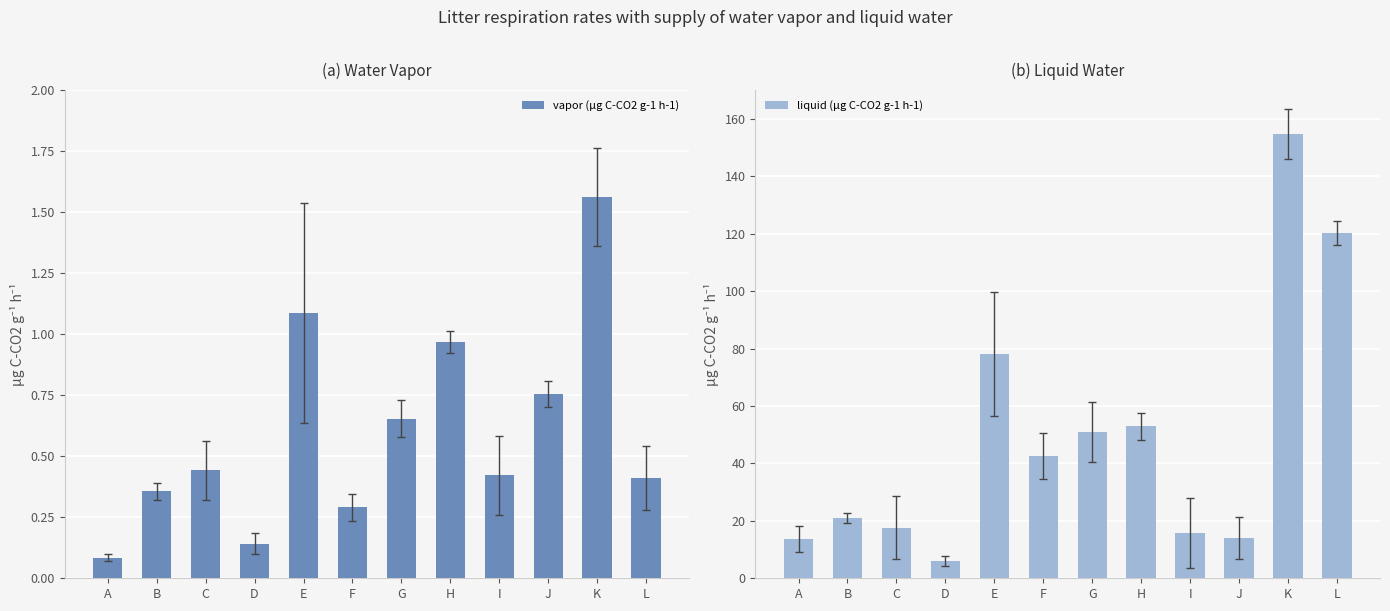

How many values in the liquid (µg C-CO2 g-1 h-1) series are below 42?

6